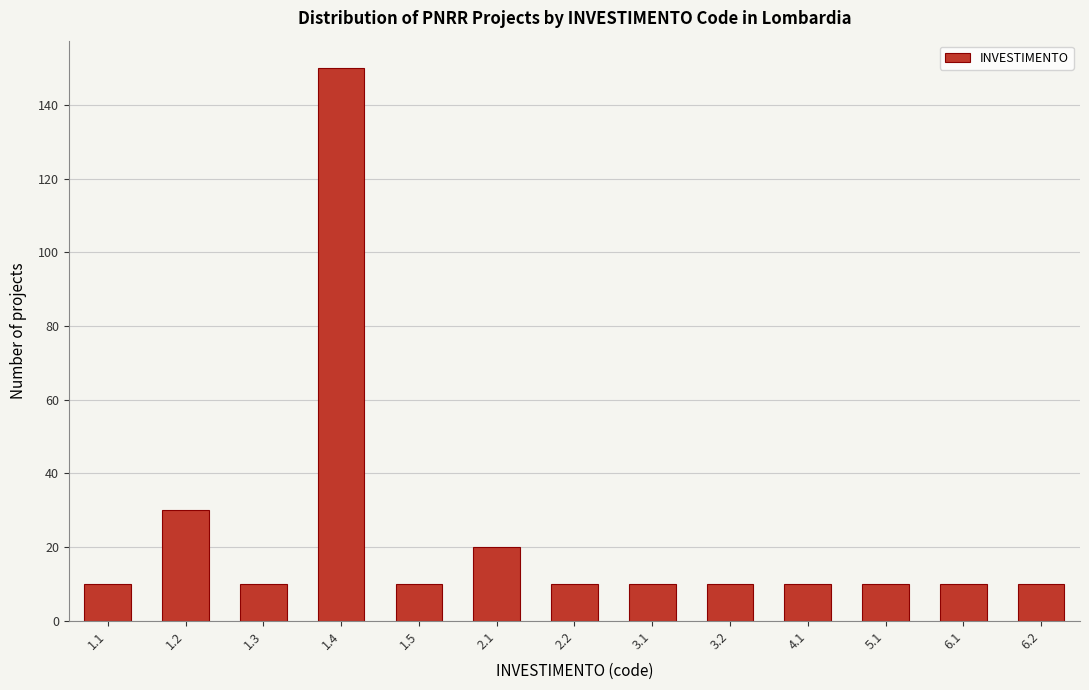

Reading left to right, extract all data points from this chart.

10	30	10	150	10	20	10	10	10	10	10	10	10